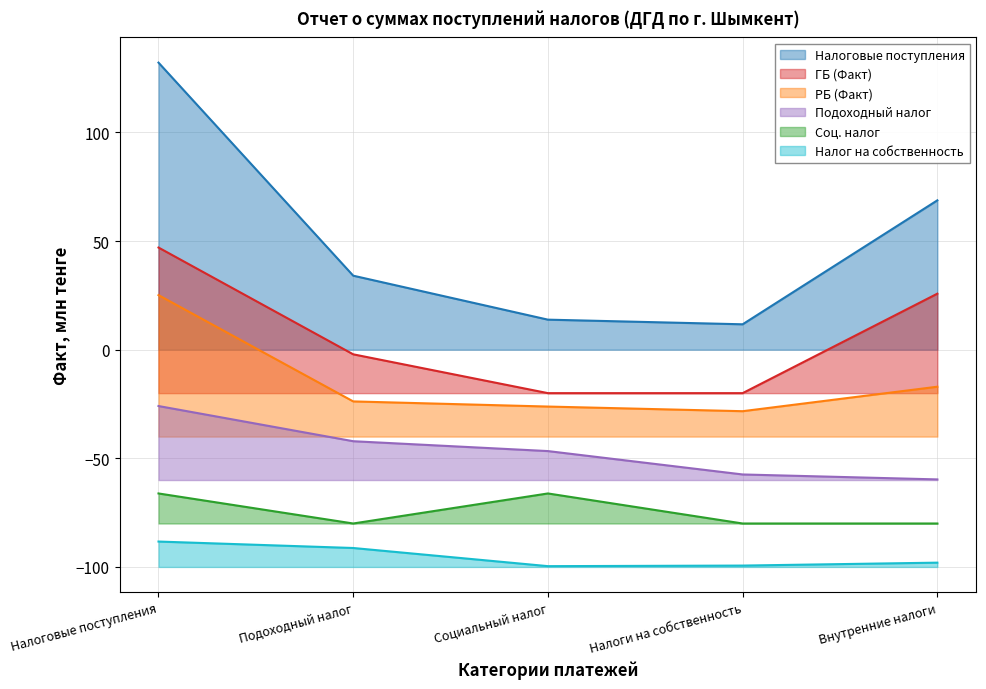

True or false: Налоговые поступления and Соц. налог cross at least once.

False